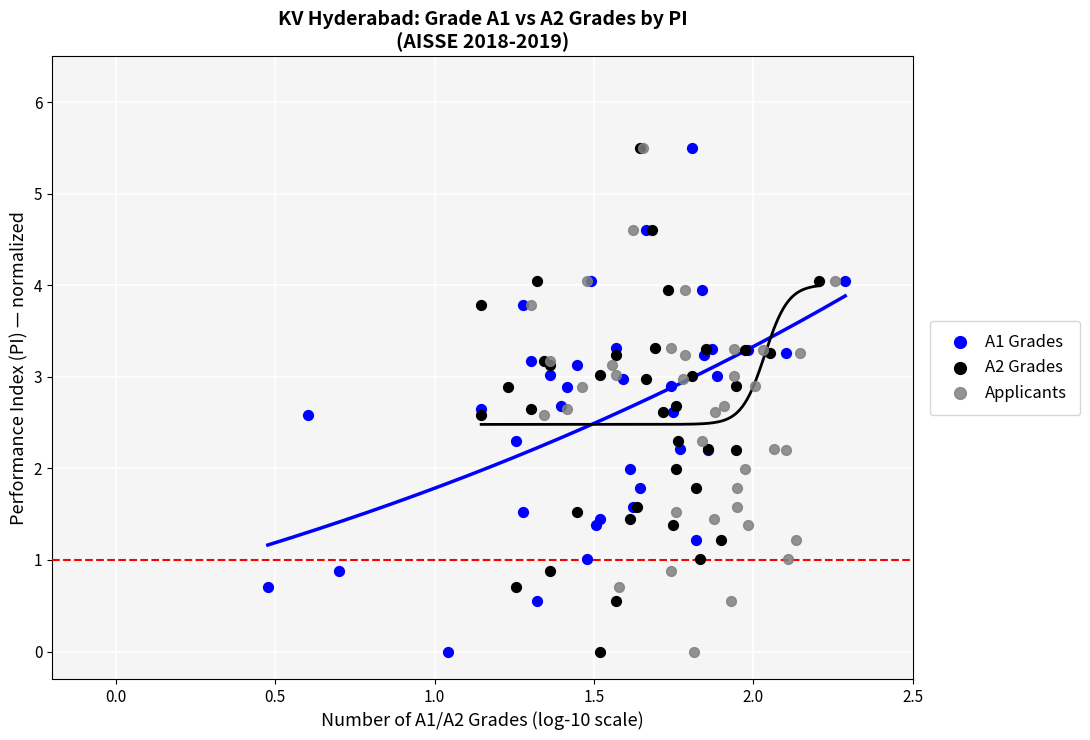

What are all the series names shown in the legend?

A1 Grades, A2 Grades, Applicants